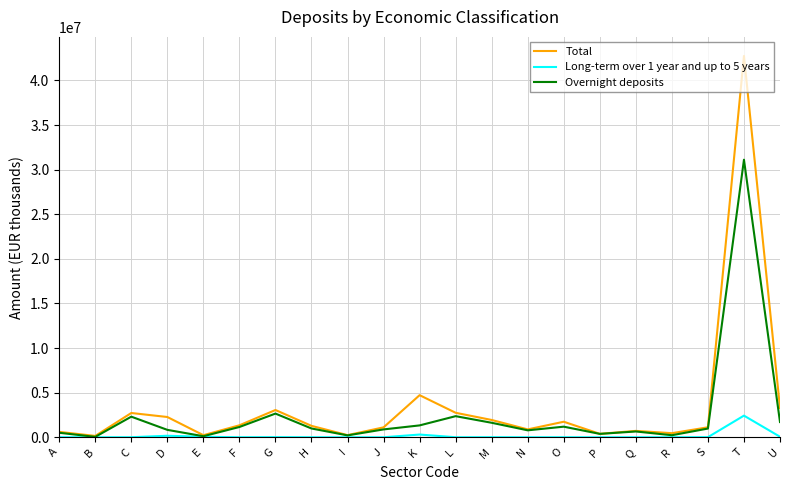

The Total series shows 921880 at L. True or false?

False